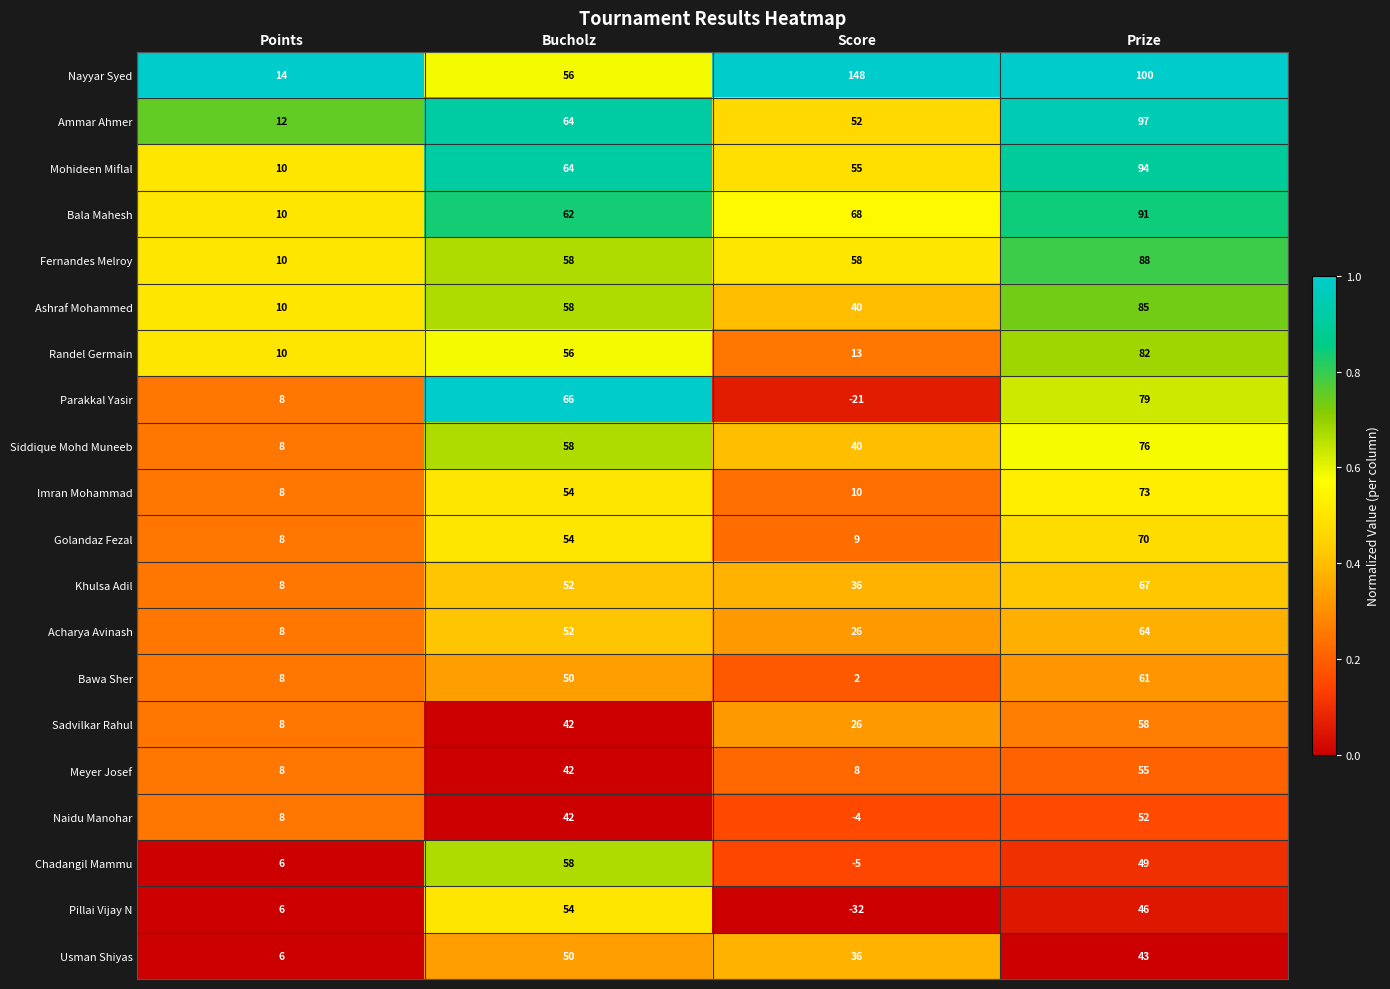

At how many categories does at least one series exceed 0?

4